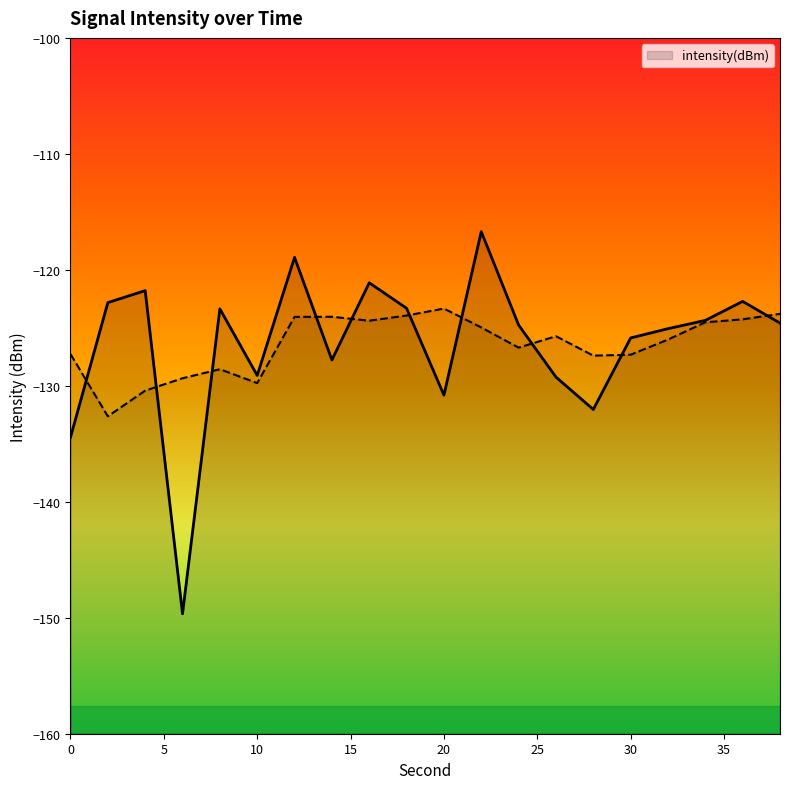

What is the difference between the values at 34 and 0?

10.1